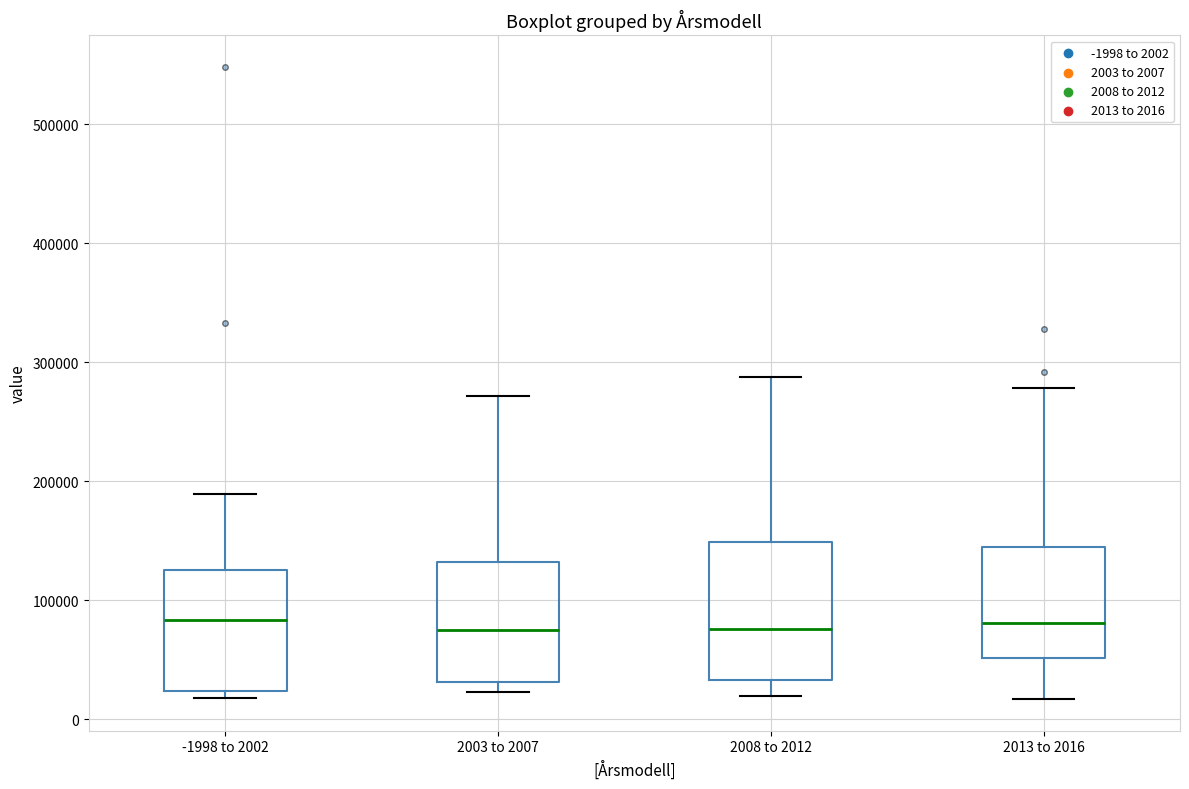

Comparing the boxes themselves (not the whiskers), which one is the tallest?

2008 to 2012